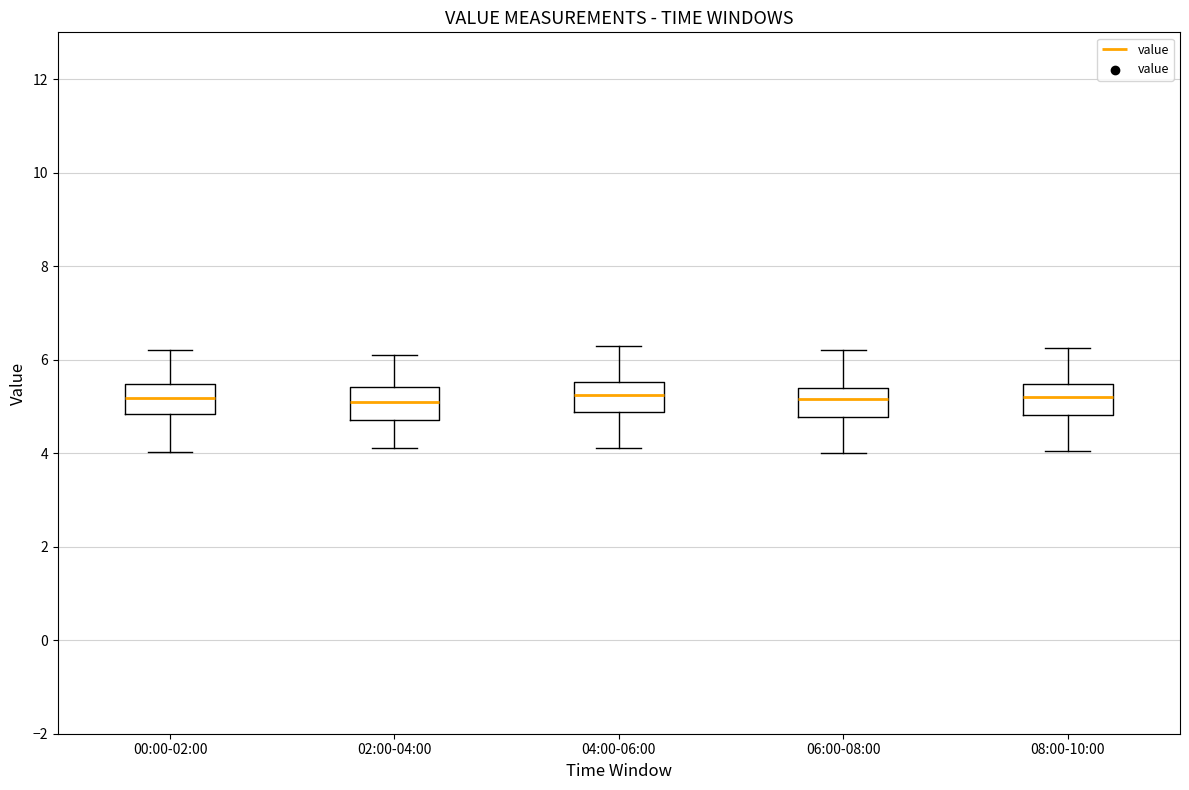

Where does the median line of the box for 04:00-06:00 sit on the y-axis? The values are not printed on the chart, so give them approximately, as read against the axis.

5.2